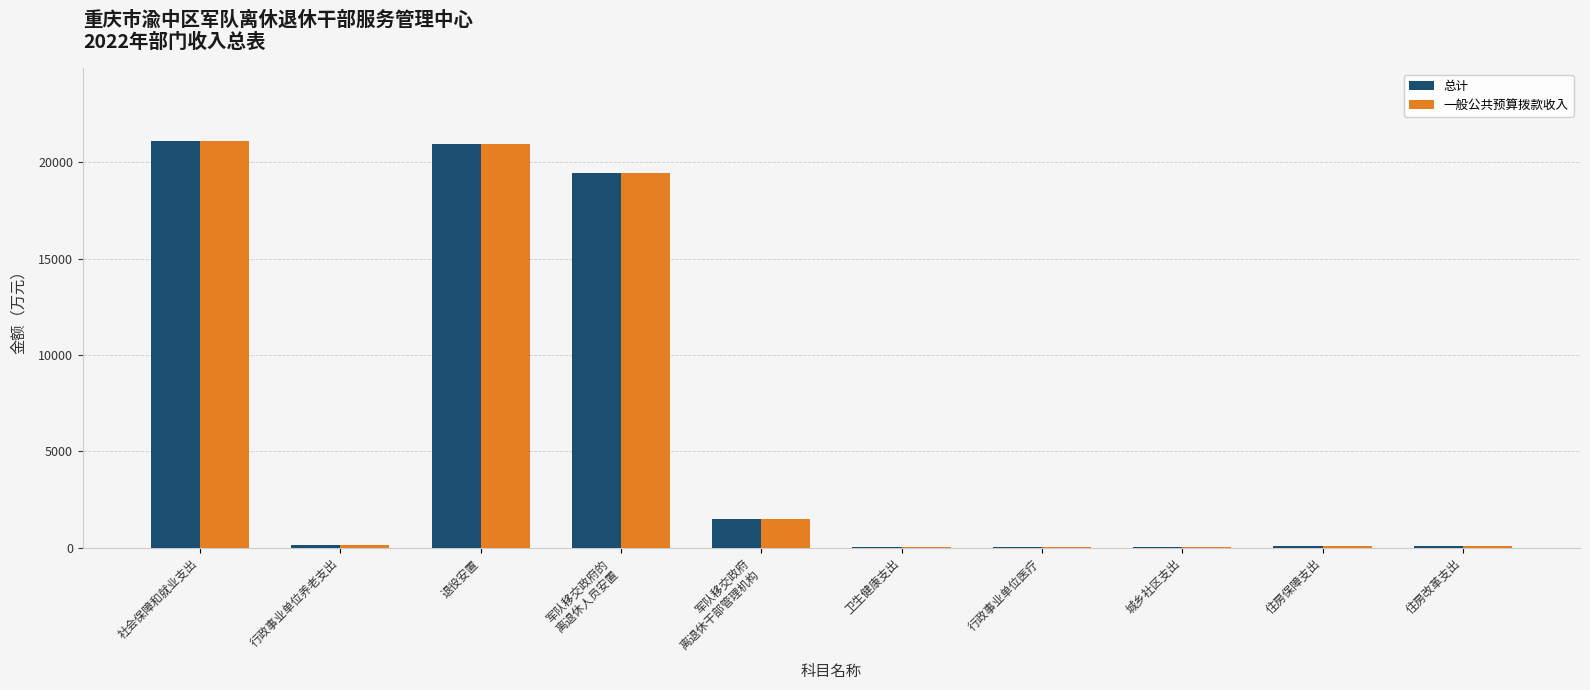

What are all the series names shown in the legend?

总计, 一般公共预算拨款收入